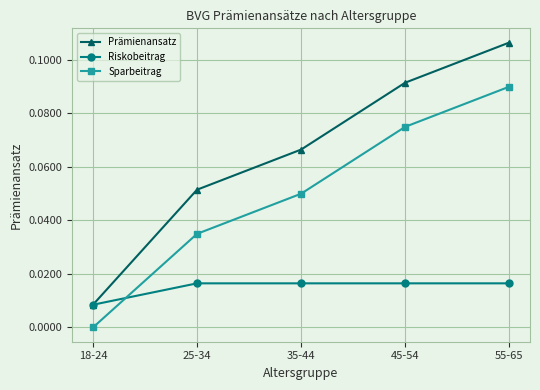

Is the value of Prämienansatz at 18-24 greater than the value of Riskobeitrag at 35-44?

No